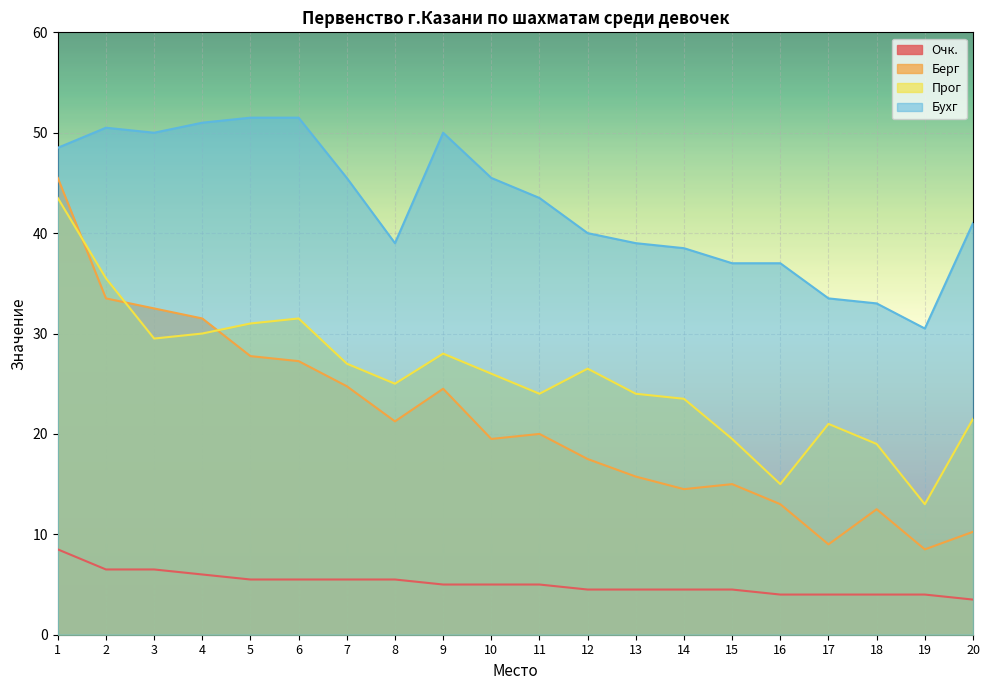

What is the value of the Берг point at the 11th from the left?

20.0